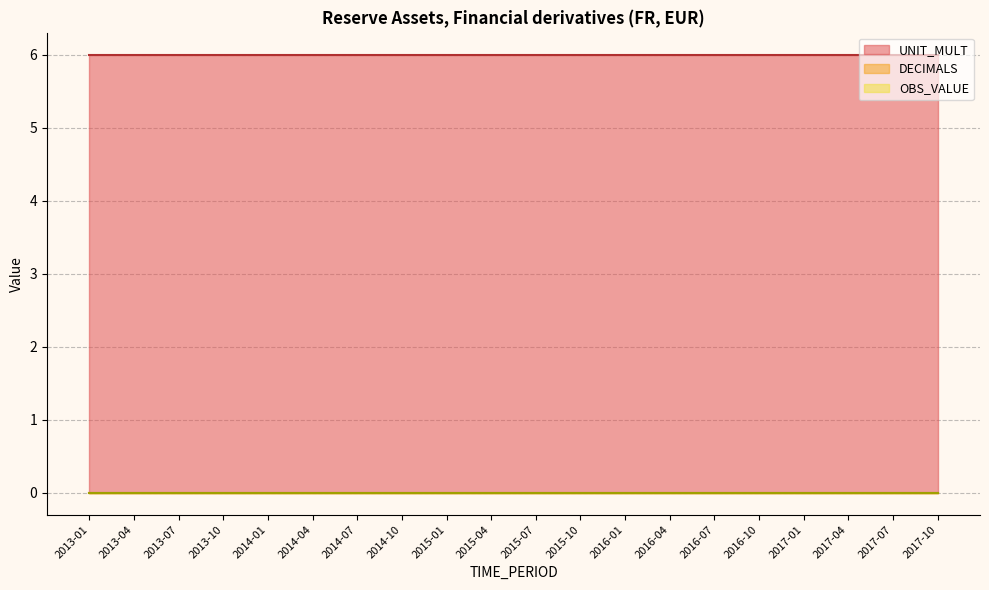

The value of OBS_VALUE at 2014-04 is 0. True or false?

True